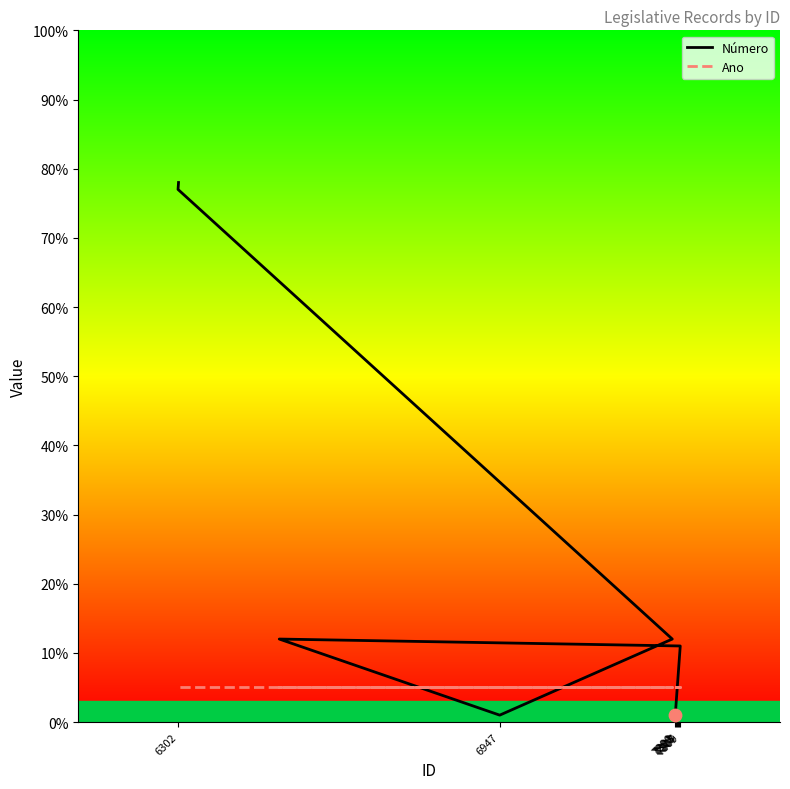

Which series has the largest total across all categories?

Número